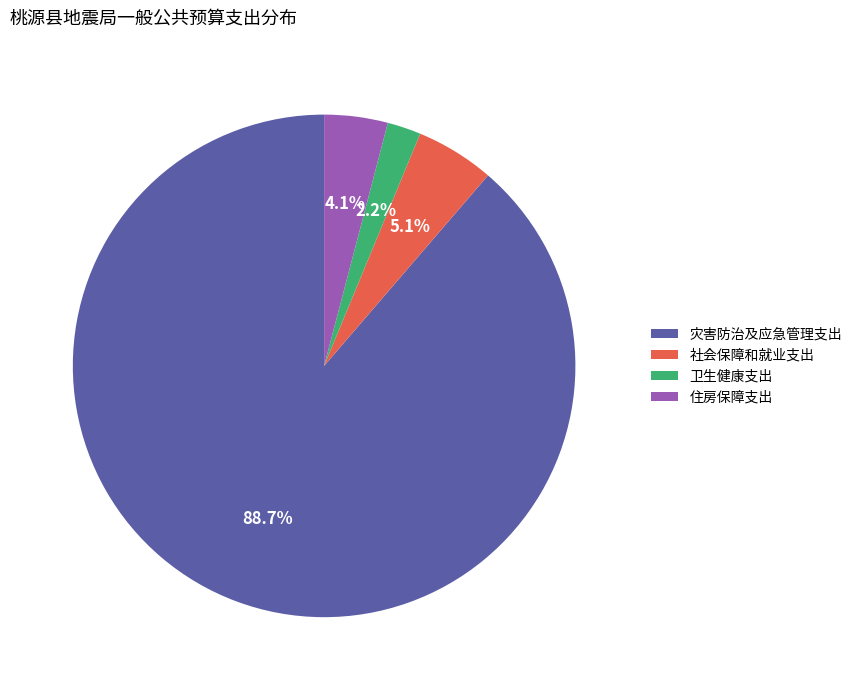

How much of the chart is everything except 社会保障和就业支出?

94.9%